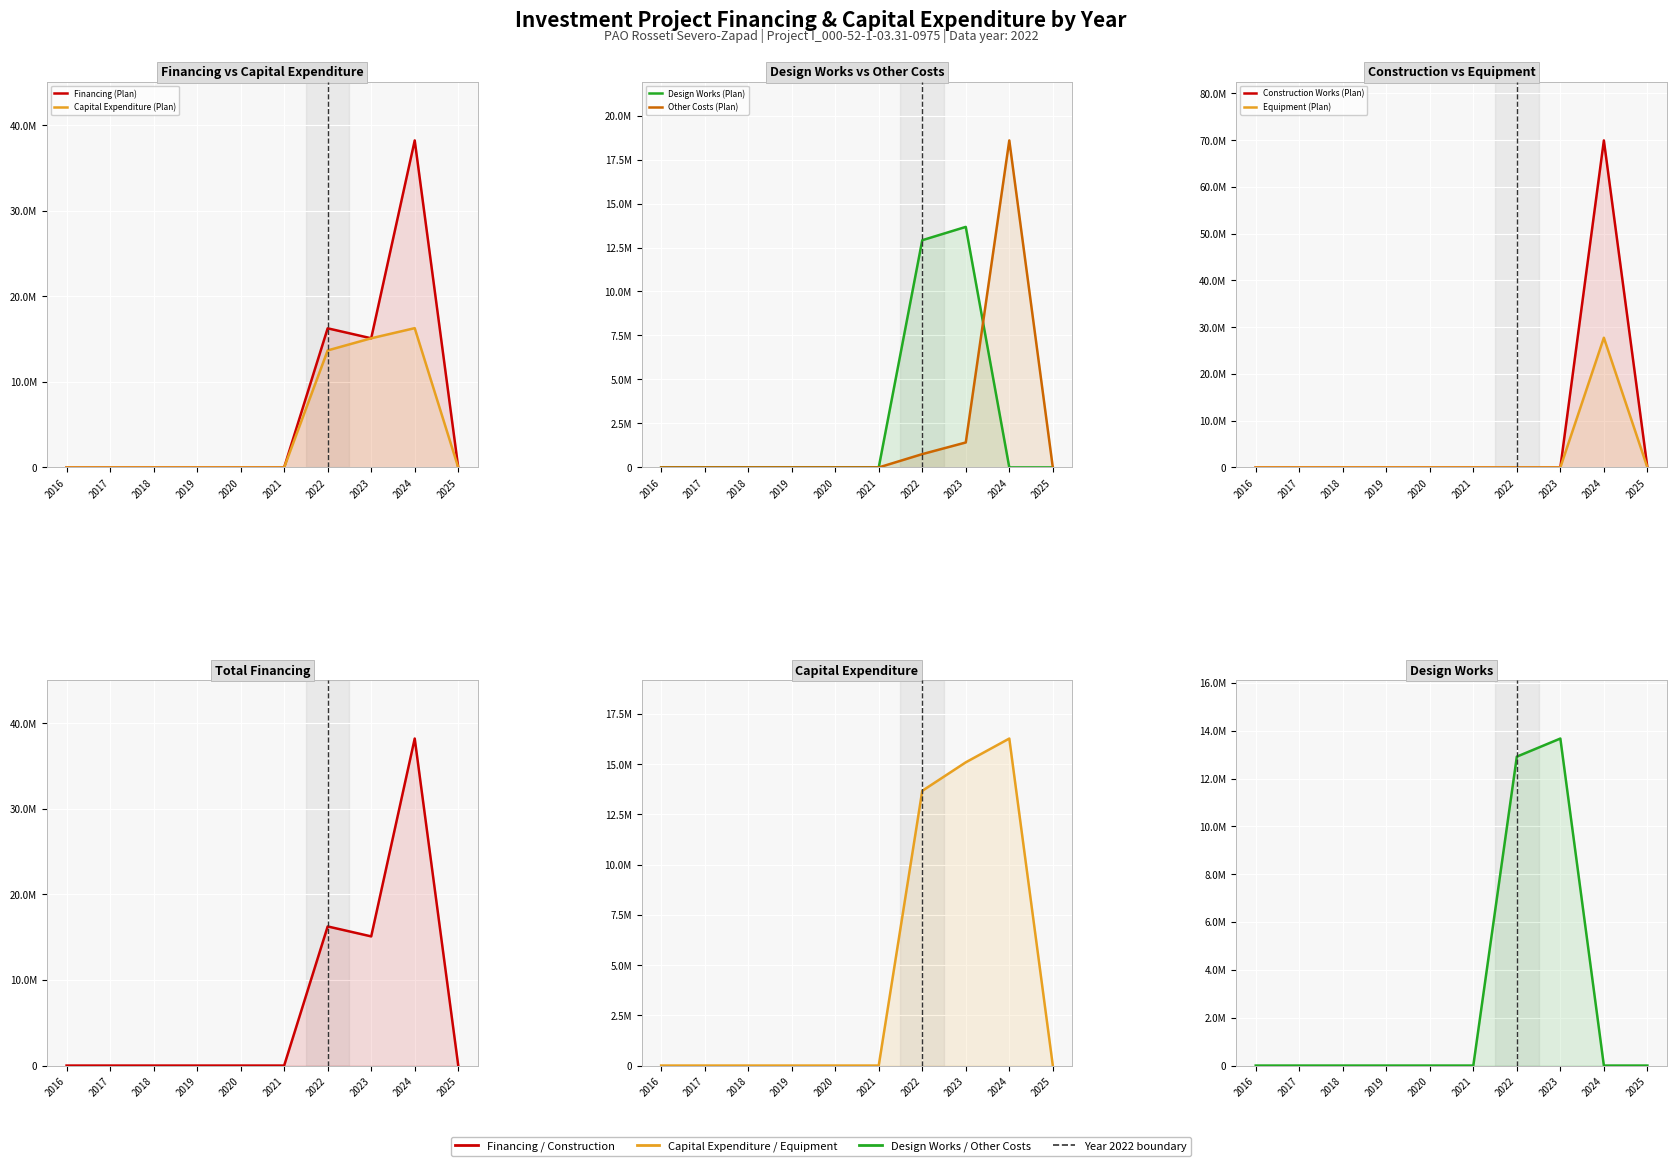

What is the total value across all series at 2022?

43599020